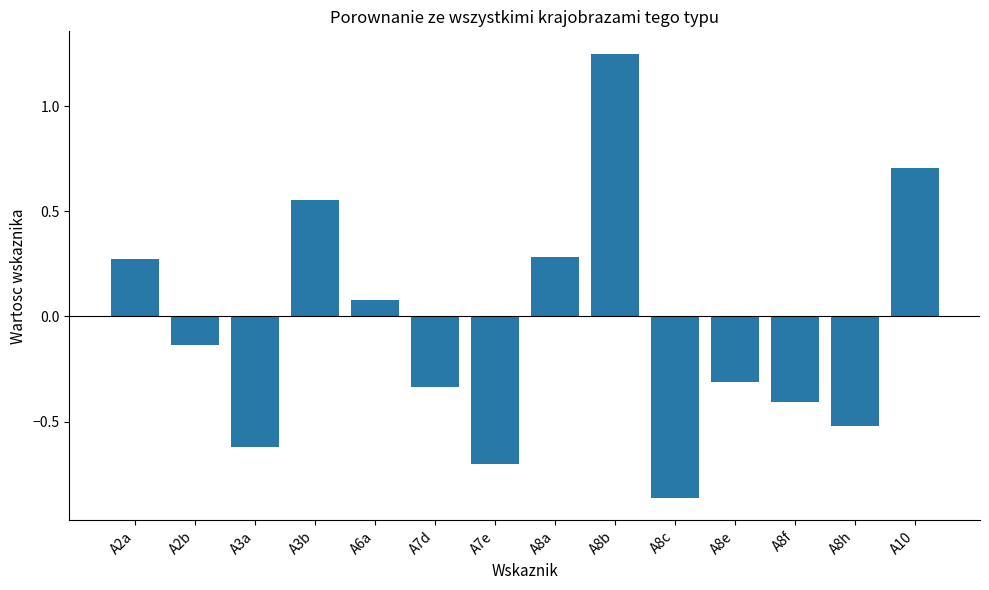

Which label corresponds to the smallest value in the chart?

A8c